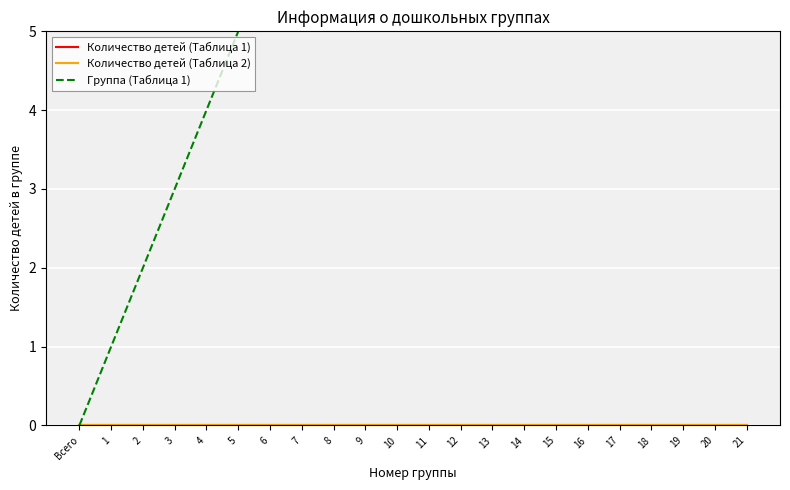

True or false: Количество детей (Таблица 2) has more than 1 points higher than both neighbors.

False